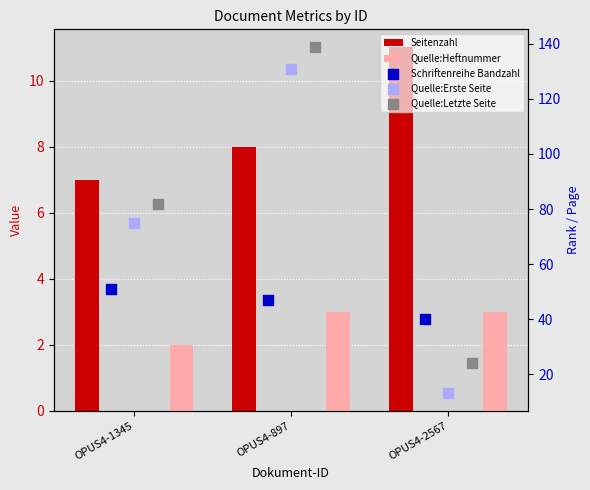

Which series contains the highest Y value?

Quelle:Letzte Seite